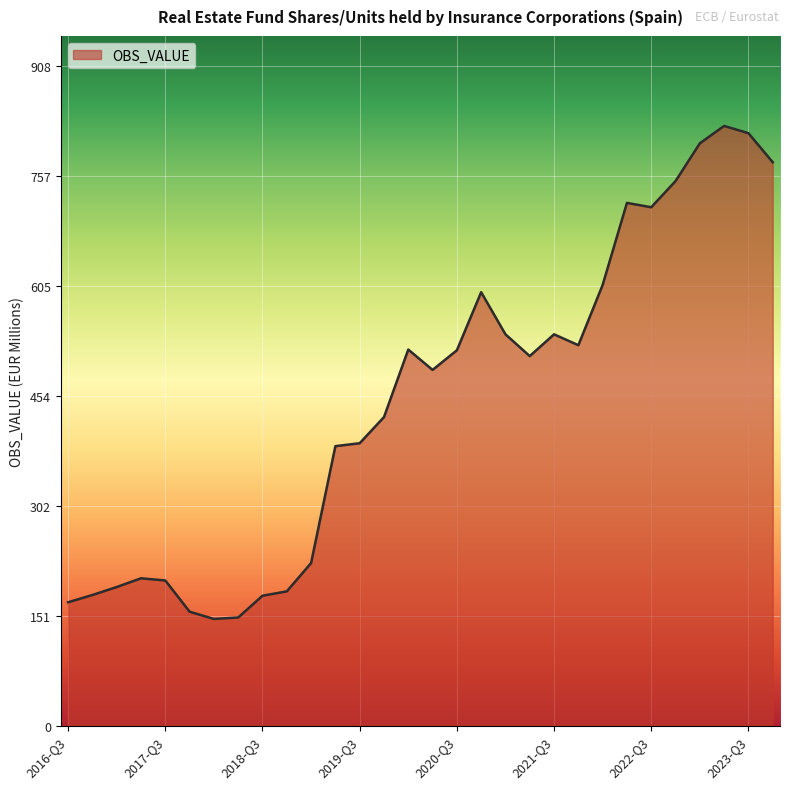

What is the minimum value shown in the chart?

147